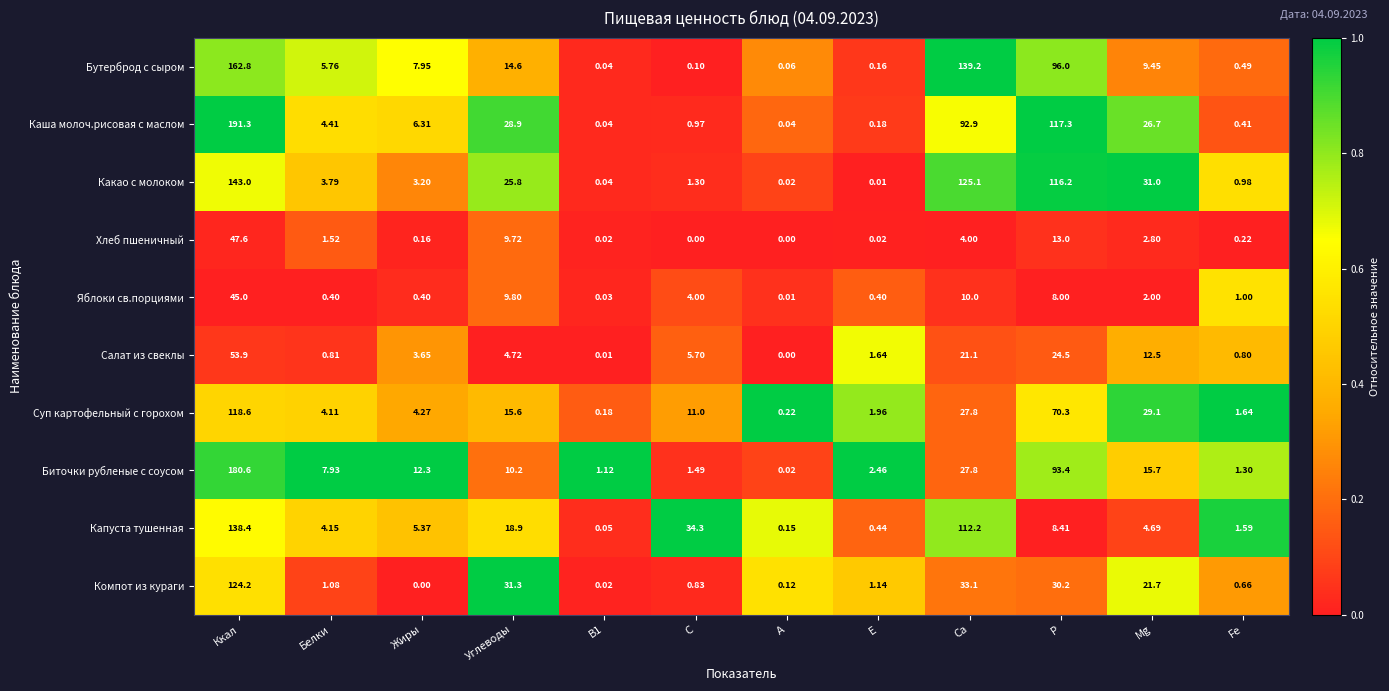

At how many categories does at least one series exceed 0?

12